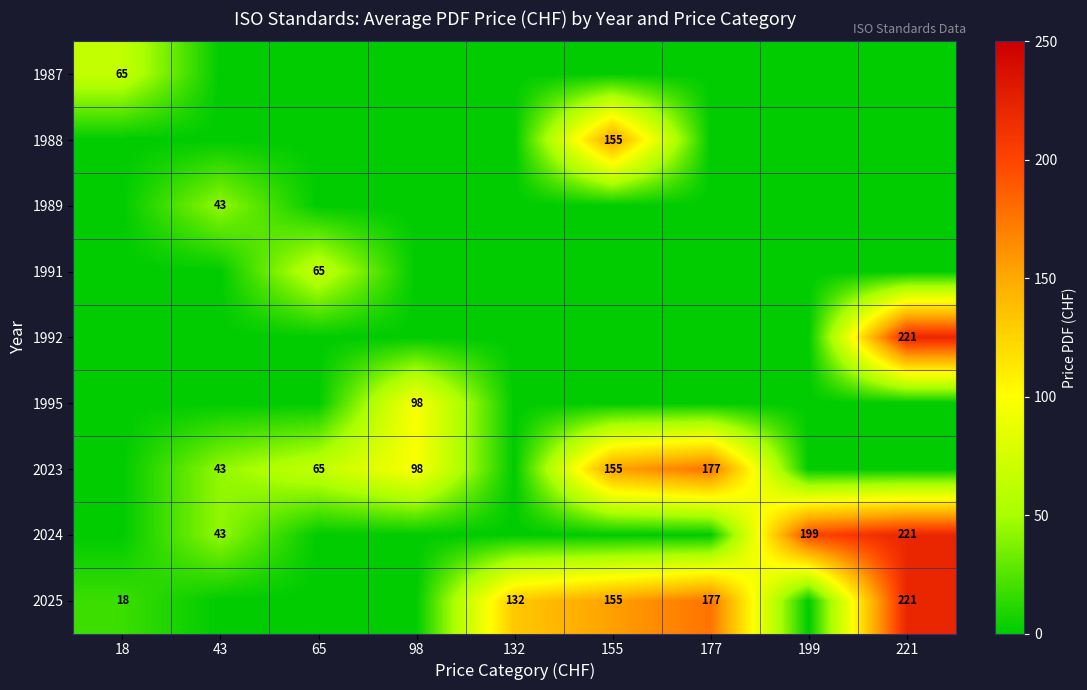

How many data points does each series have?

9